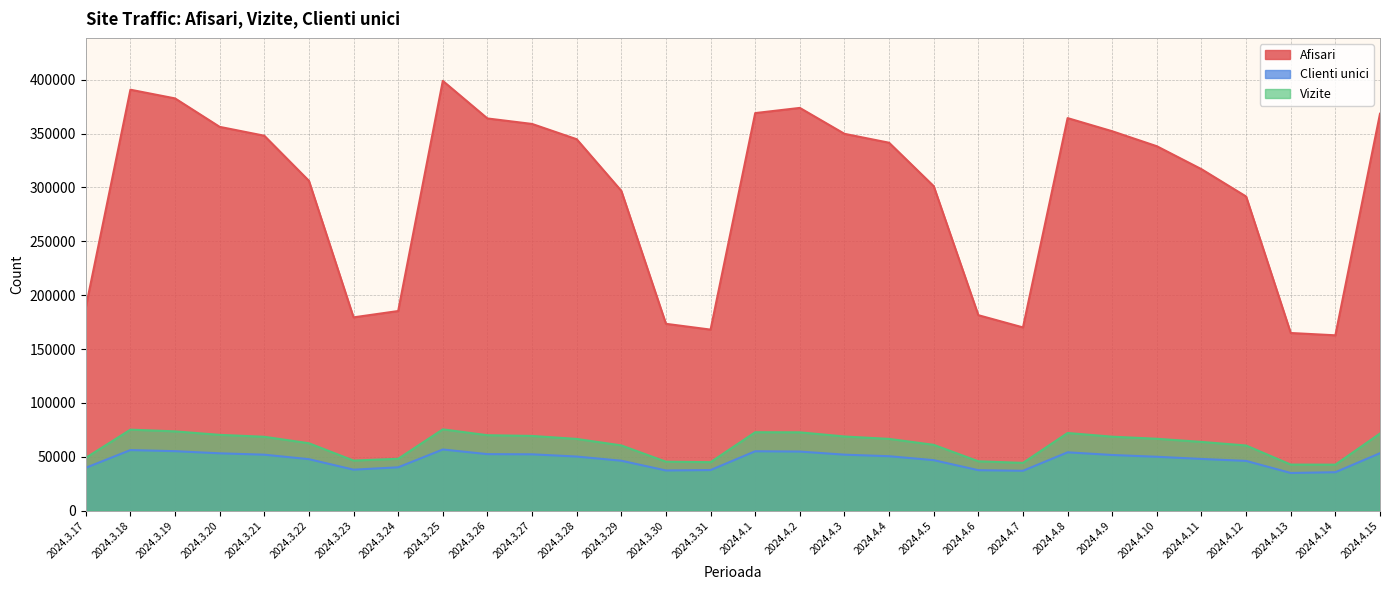

What is the minimum value for Afisari?

162737